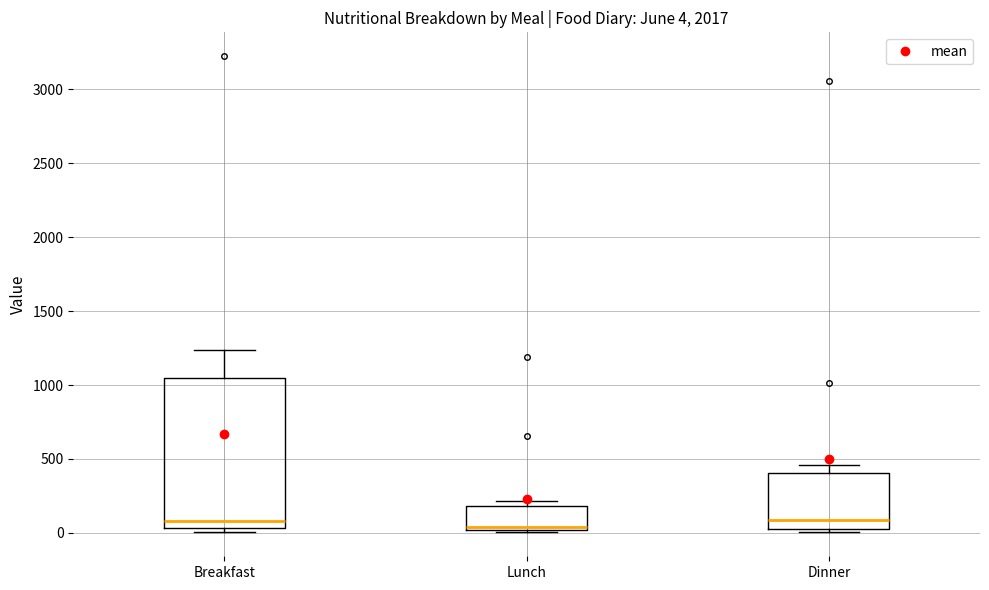

Comparing the boxes themselves (not the whiskers), which one is the tallest?

Breakfast